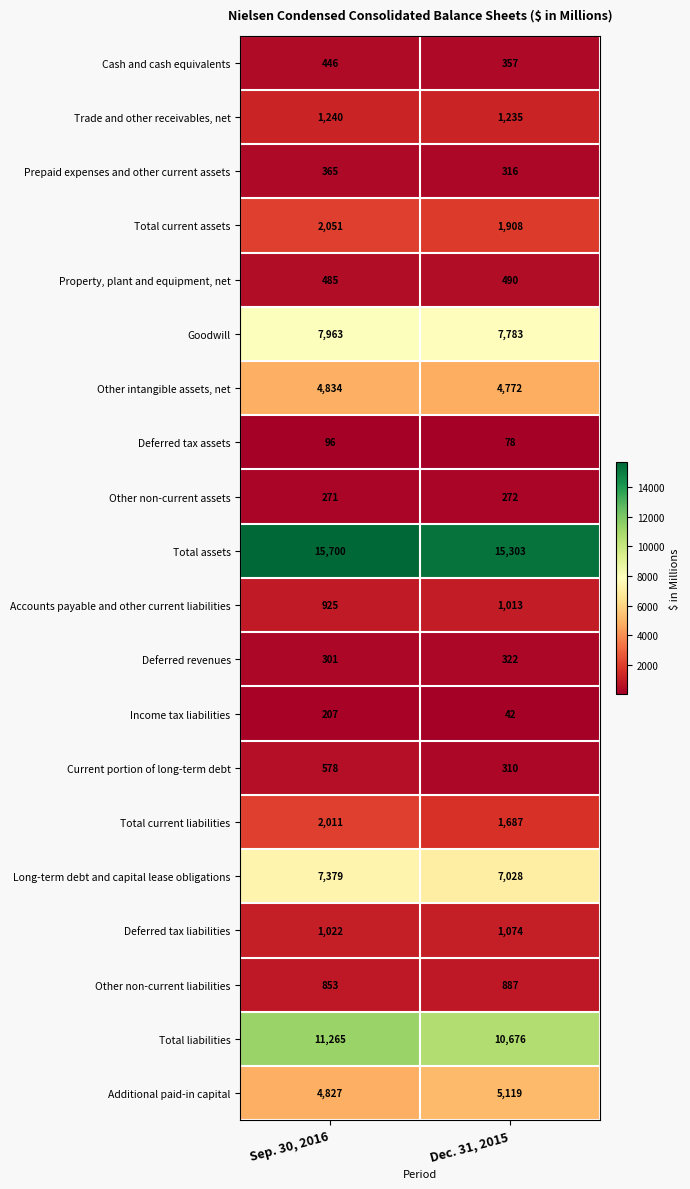

Which category has the highest value across all series?

Sep. 30, 2016